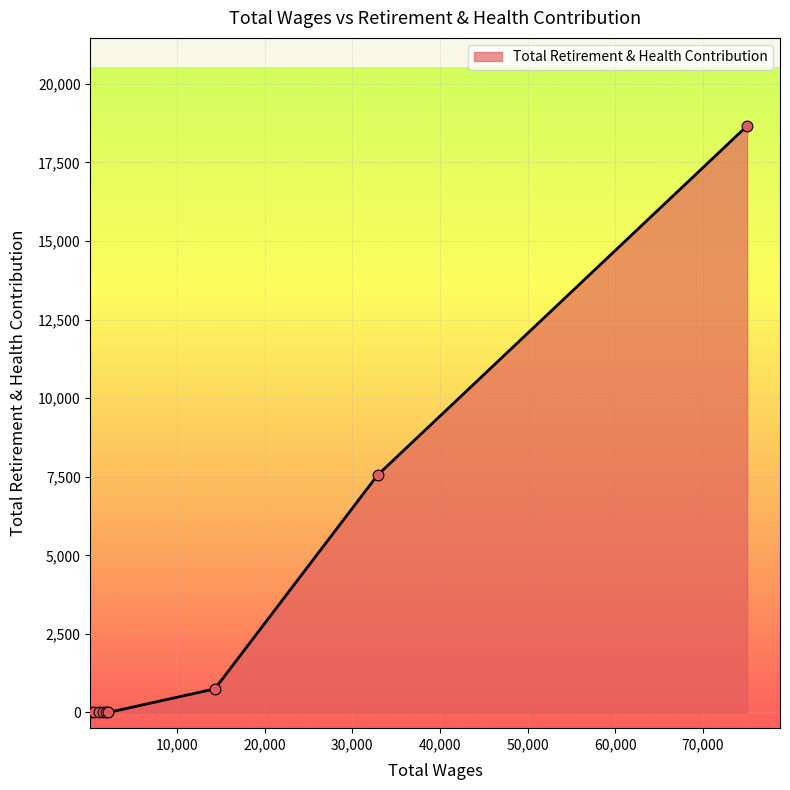

What is the difference between the maximum and minimum values?

18665